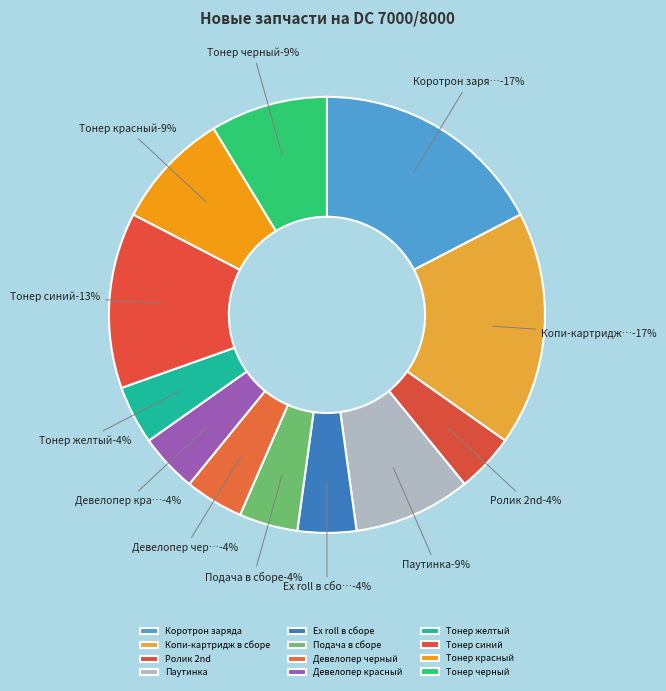

Does Коротрон заряда account for over 50% of the chart?

No